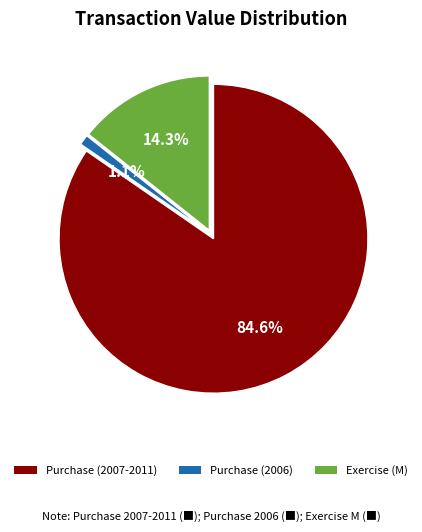

Does Purchase (2006) account for over 50% of the chart?

No